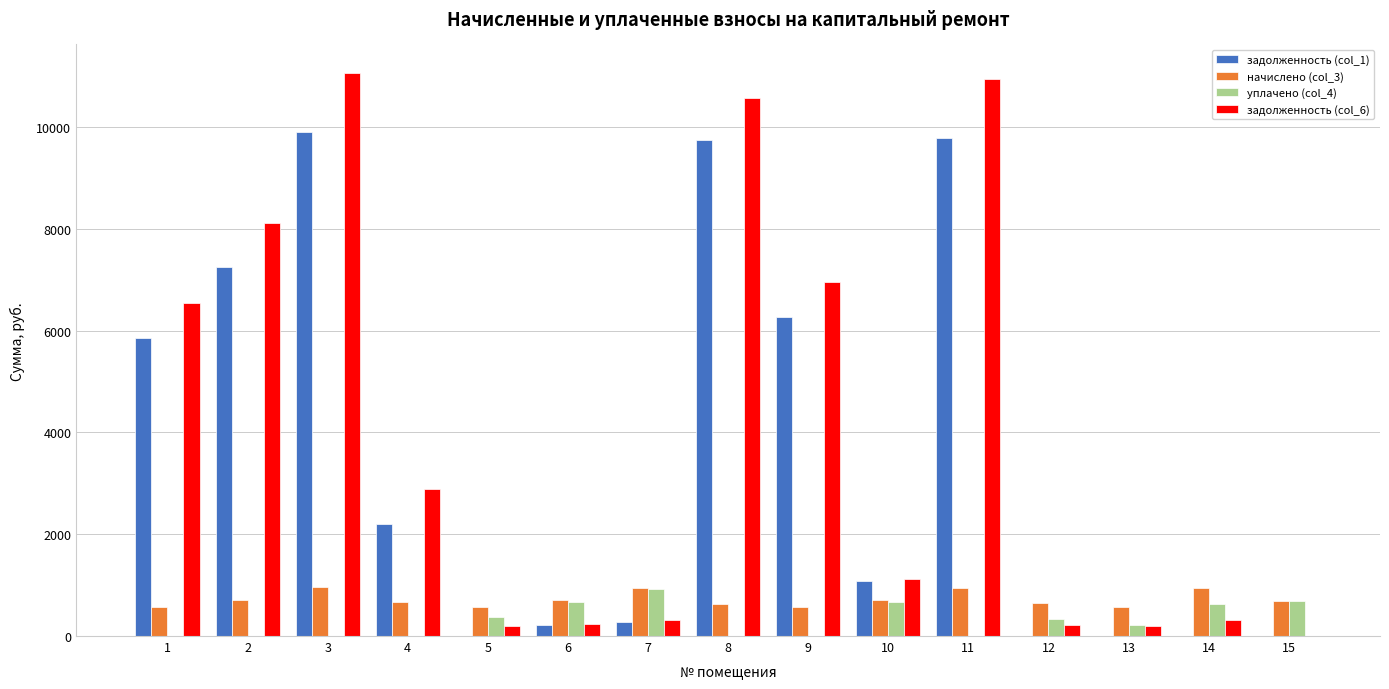

What is the total value across all series at 10?

3592.8